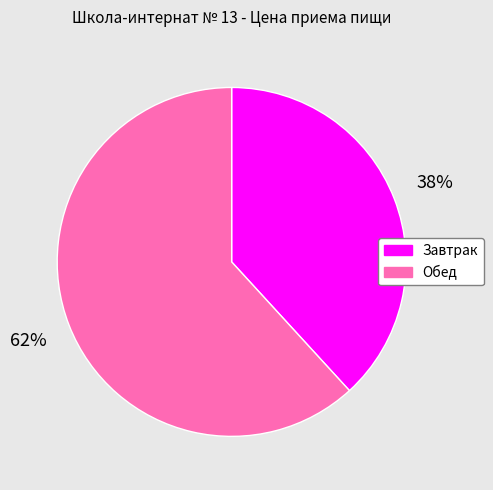

Which slice is the largest?

Обед